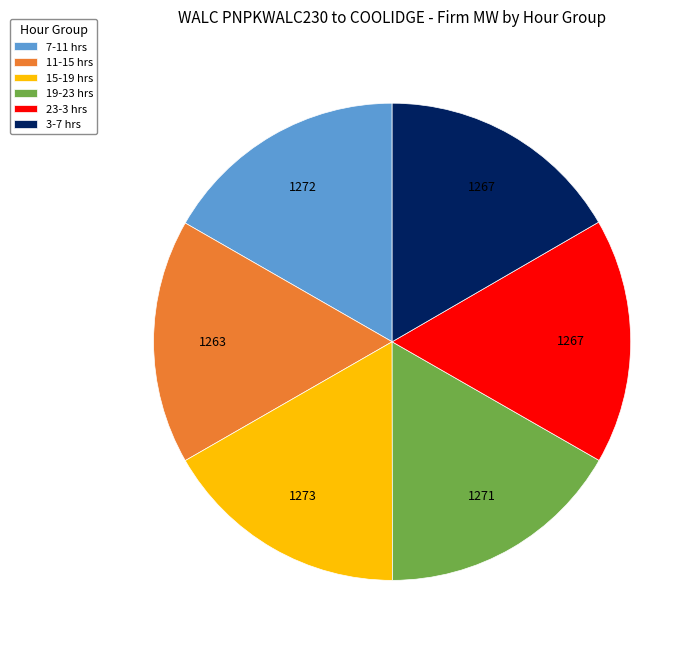

Does 3-7 hrs account for over 50% of the chart?

No